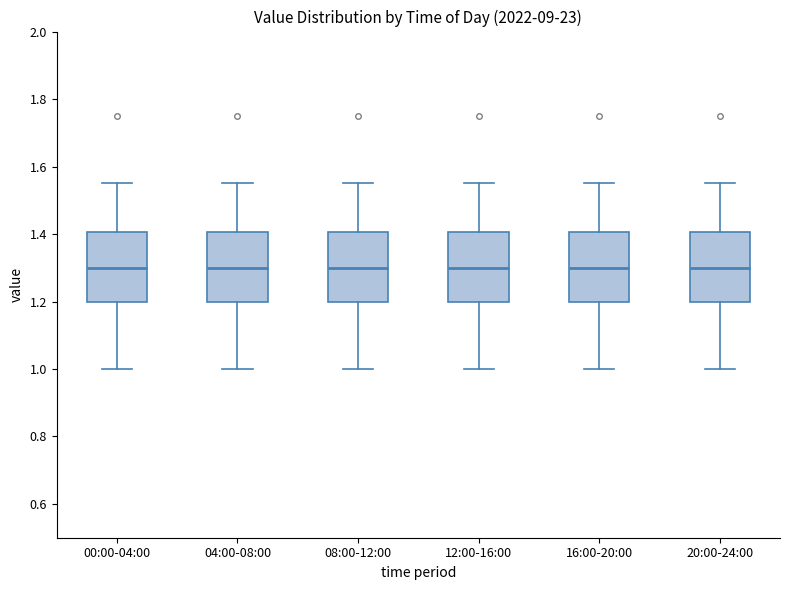

Reading left to right, transcribe this box plot: for each box, give where its median line is, the range the box spans, and where its two whiskers end, as read against the y-axis. The values are not printed on the chart, so give them approximately, as read against the axis.

00:00-04:00: median 1.30, box 1.20 to 1.40, whiskers 1.00 to 1.56
04:00-08:00: median 1.30, box 1.20 to 1.40, whiskers 1.00 to 1.56
08:00-12:00: median 1.30, box 1.20 to 1.40, whiskers 1.00 to 1.56
12:00-16:00: median 1.30, box 1.20 to 1.40, whiskers 1.00 to 1.56
16:00-20:00: median 1.30, box 1.20 to 1.40, whiskers 1.00 to 1.56
20:00-24:00: median 1.30, box 1.20 to 1.40, whiskers 1.00 to 1.56